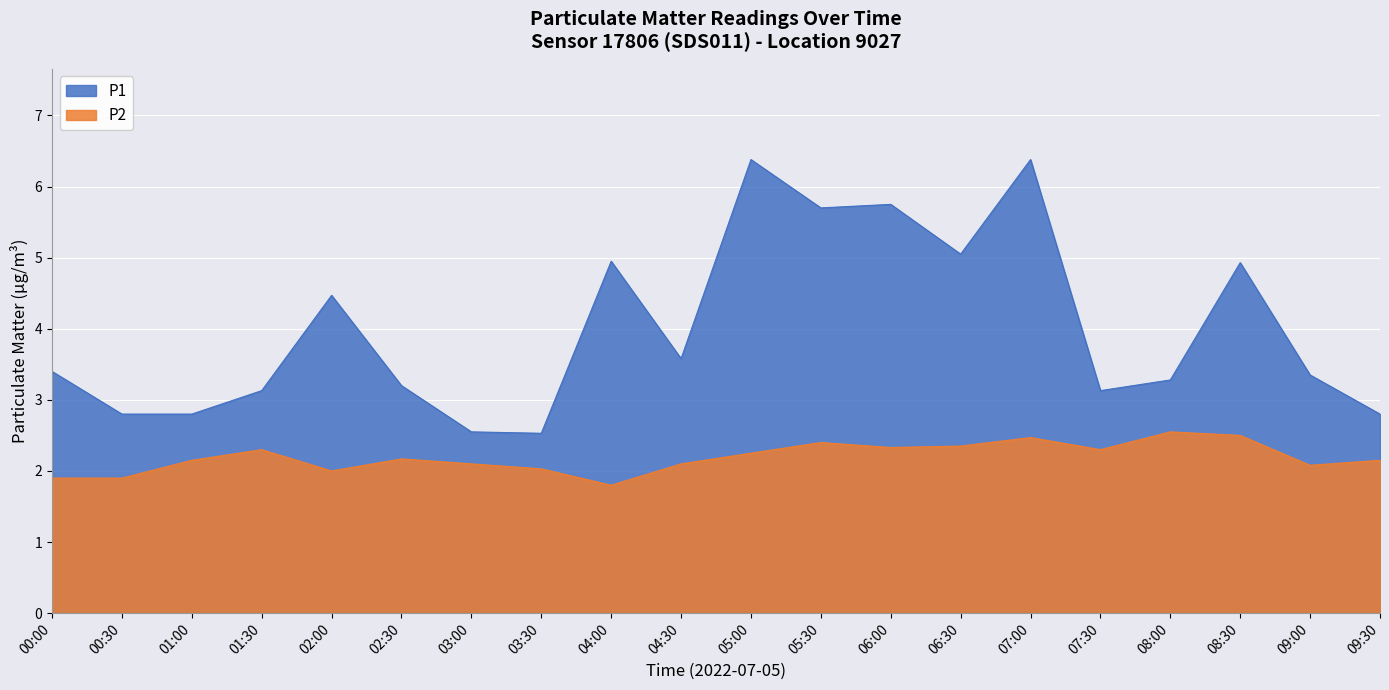

Which series has the largest range (max minus min)?

P1